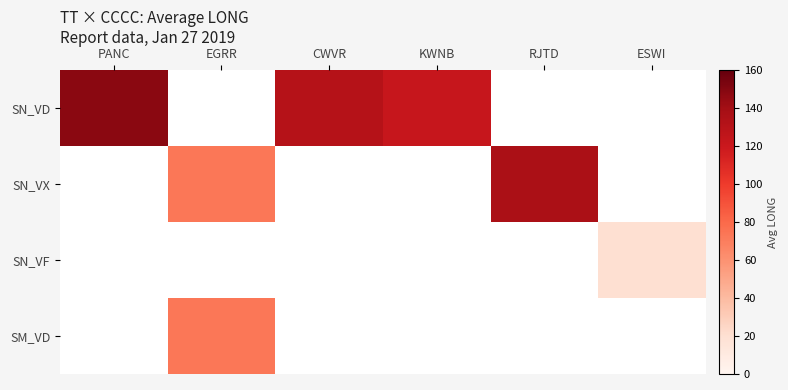

At which category does the chart reach its minimum across all series?

ESWI